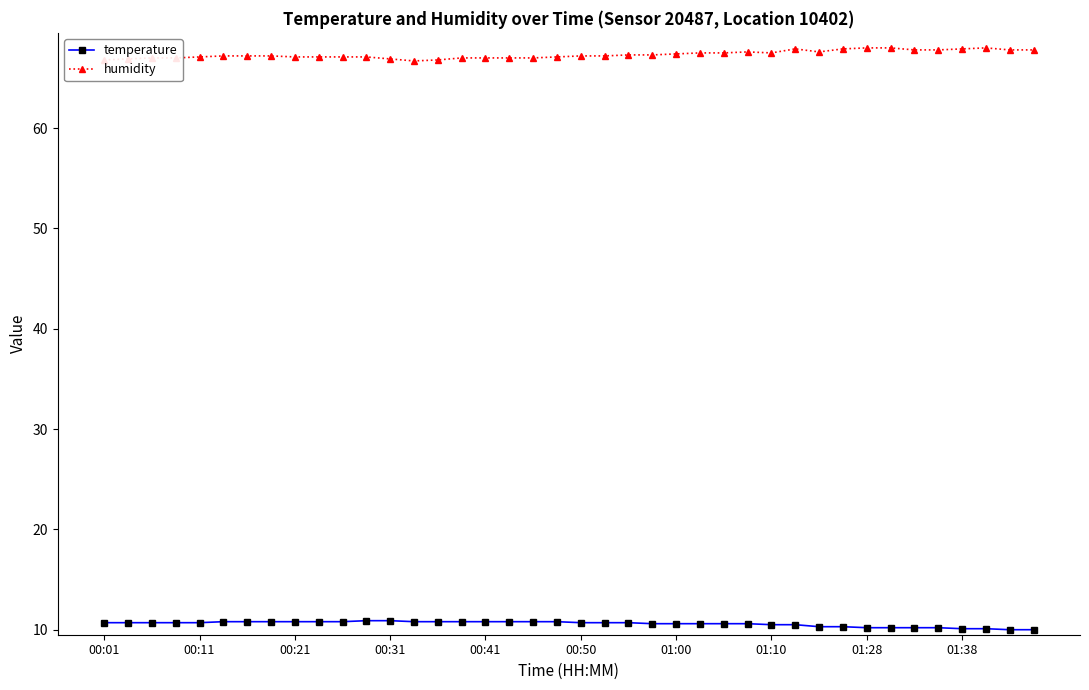

Which series has the largest total across all categories?

humidity